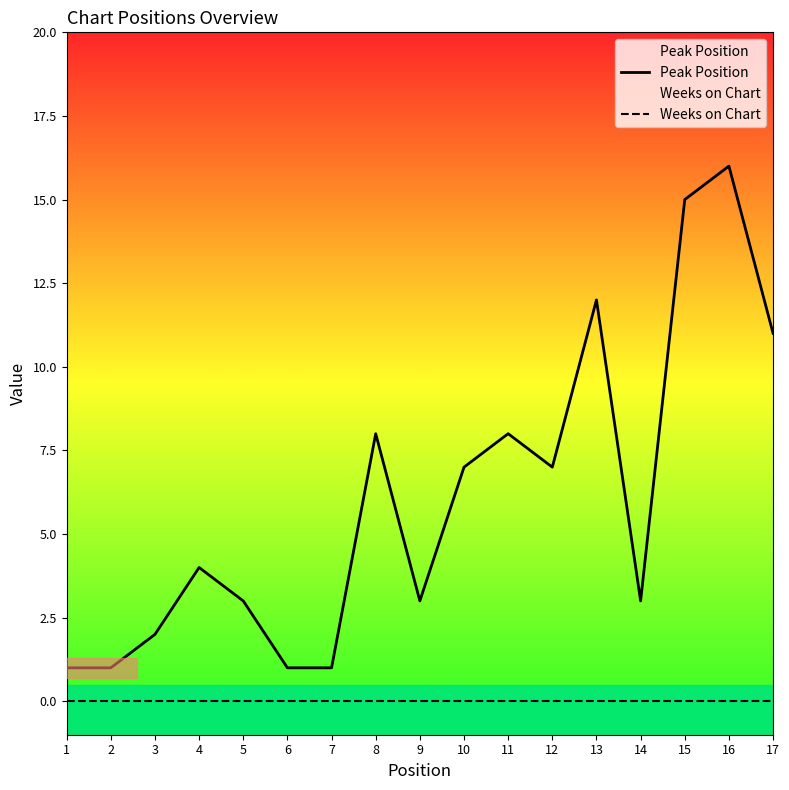

True or false: Weeks on Chart has a value of 0 at 13.

True